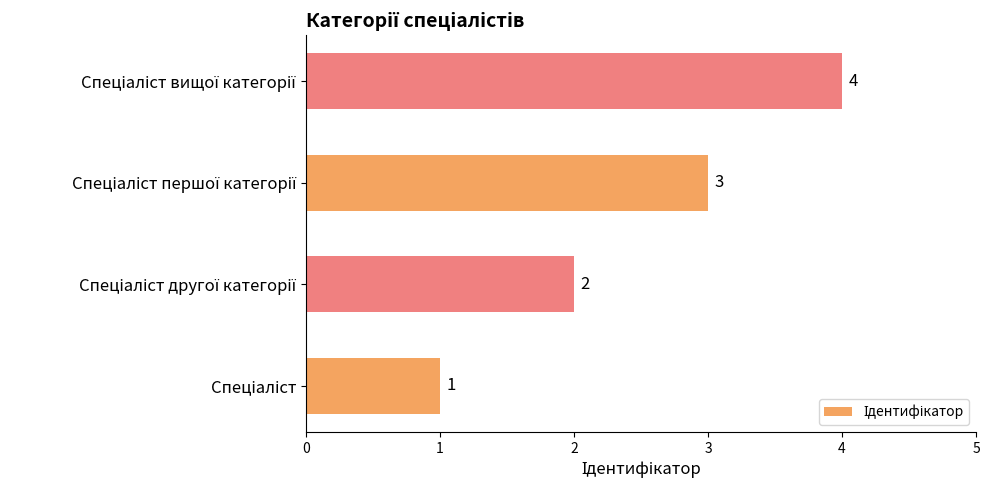

How many categories are shown in the chart?

4